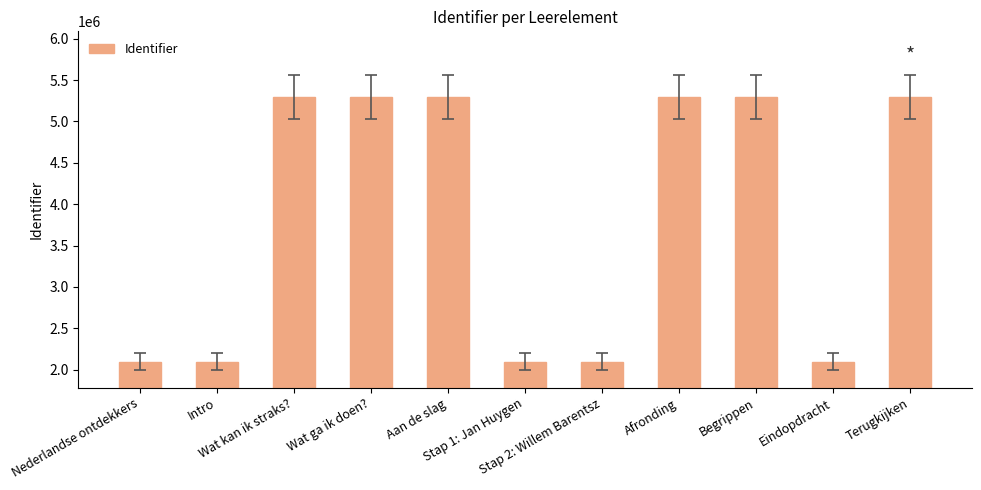

The value at Eindopdracht is 1315403. True or false?

False